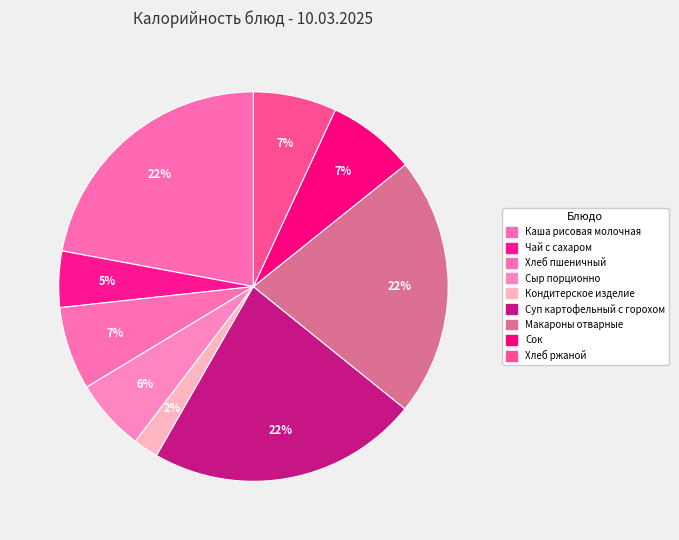

To the nearest percent, what is the difference between the Чай с сахаром and Хлеб пшеничный slice percentages?

2%